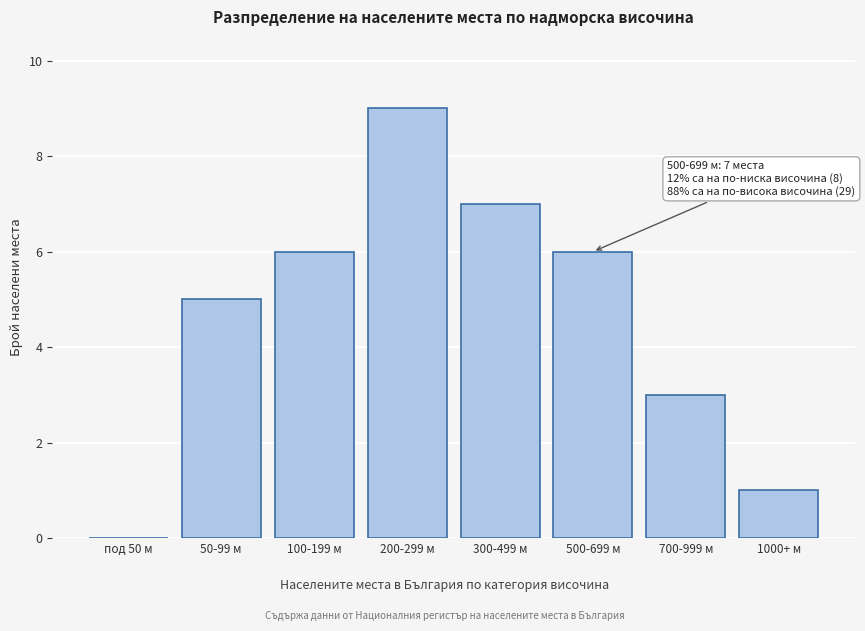

Reading right to left, list all the values displayed in this chart.

1000+ м=1	700-999 м=3	500-699 м=6	300-499 м=7	200-299 м=9	100-199 м=6	50-99 м=5	под 50 м=0